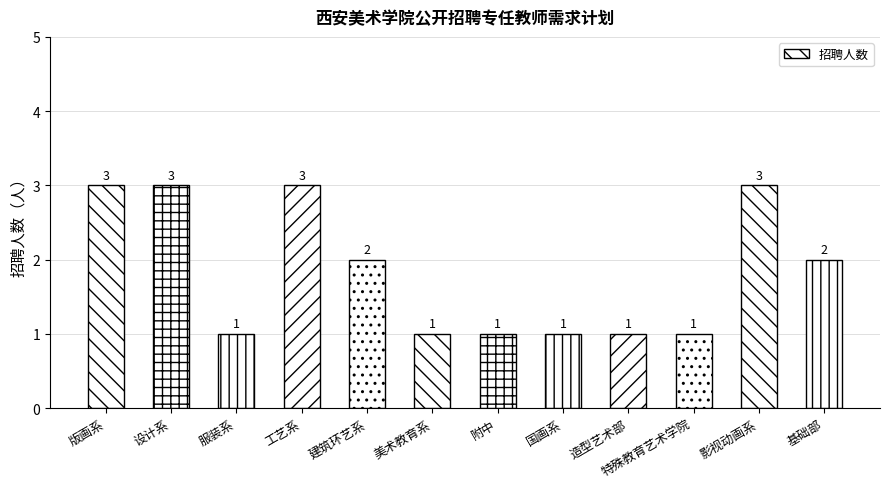

How many values are between 1 and 3?

12